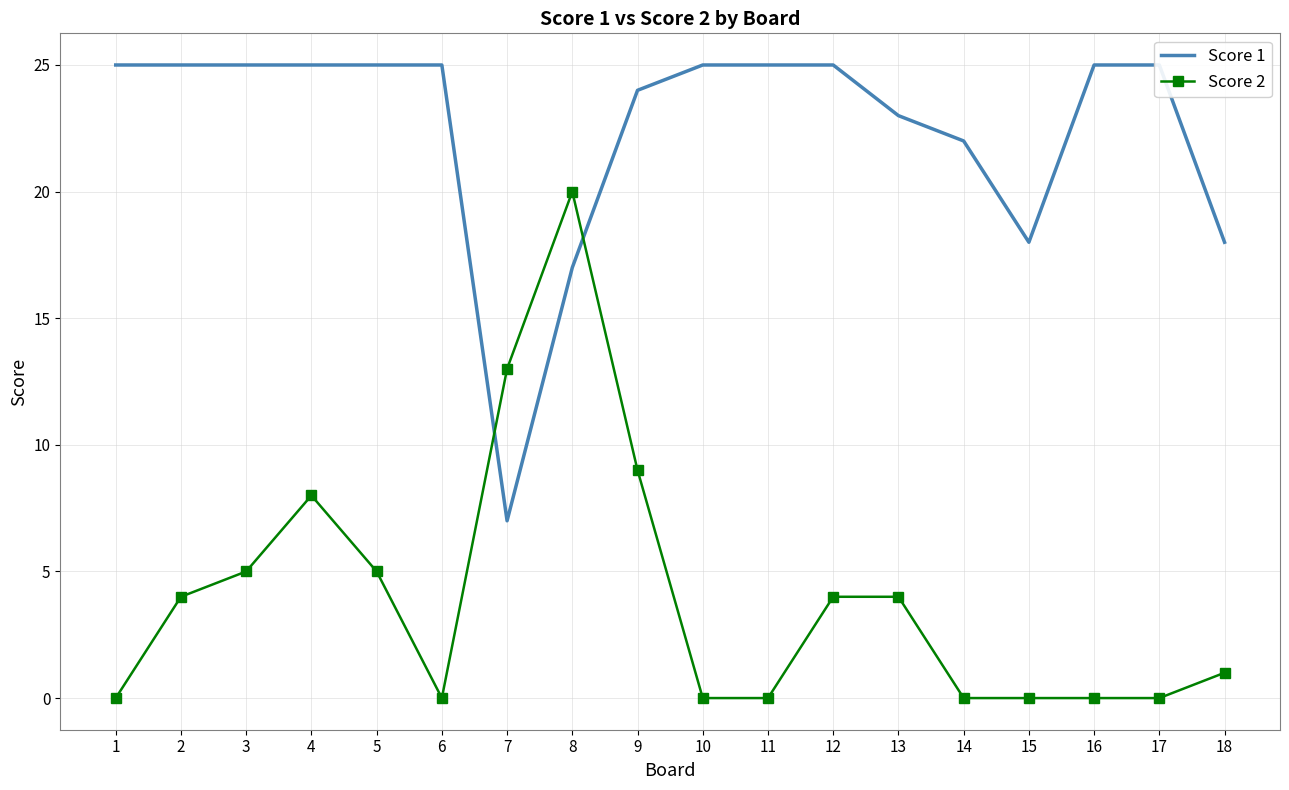

How many intersections are there between Score 1 and Score 2?

2